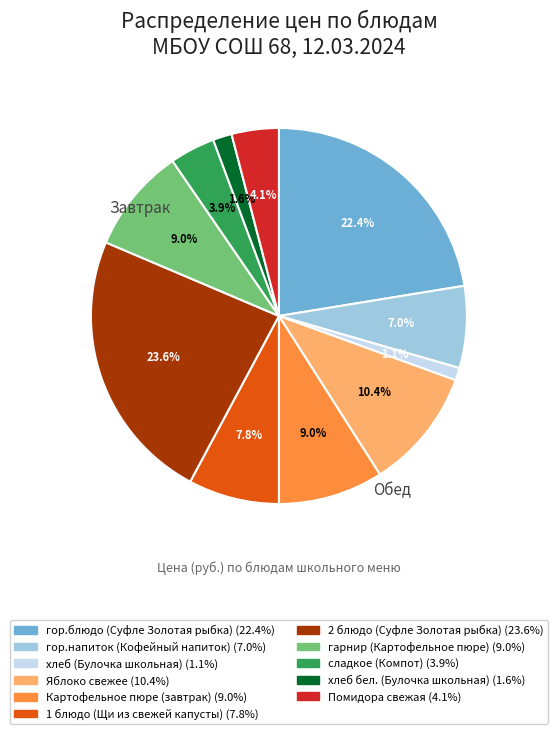

What portion of the pie excludes Яблоко свежее?

89.6%